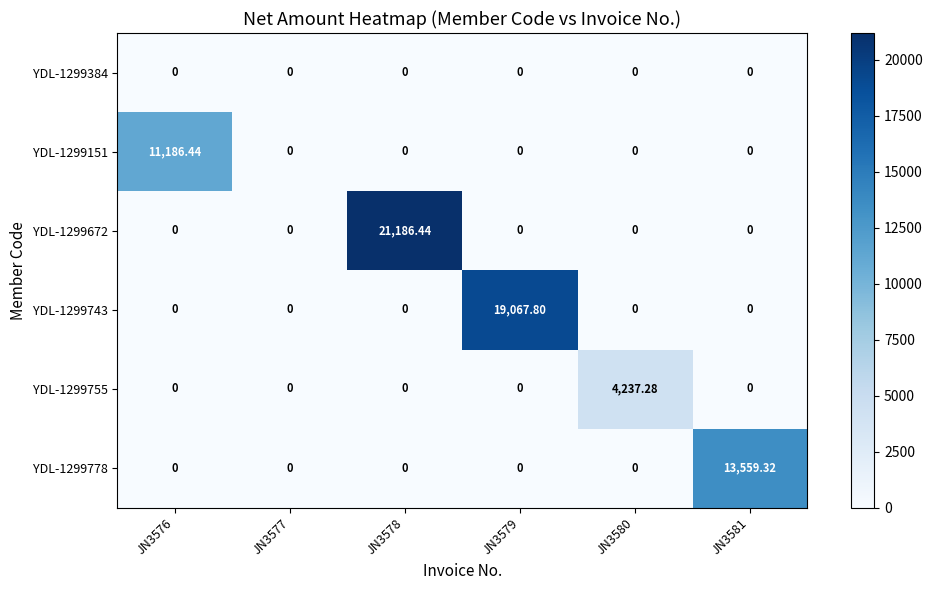

What is the total value across all series at JN3579?

19067.8